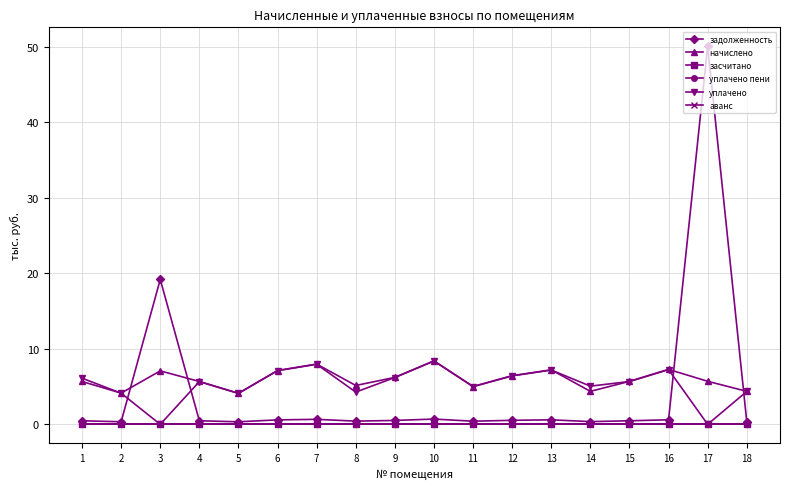

Which category has the lowest value in the засчитано series?

1